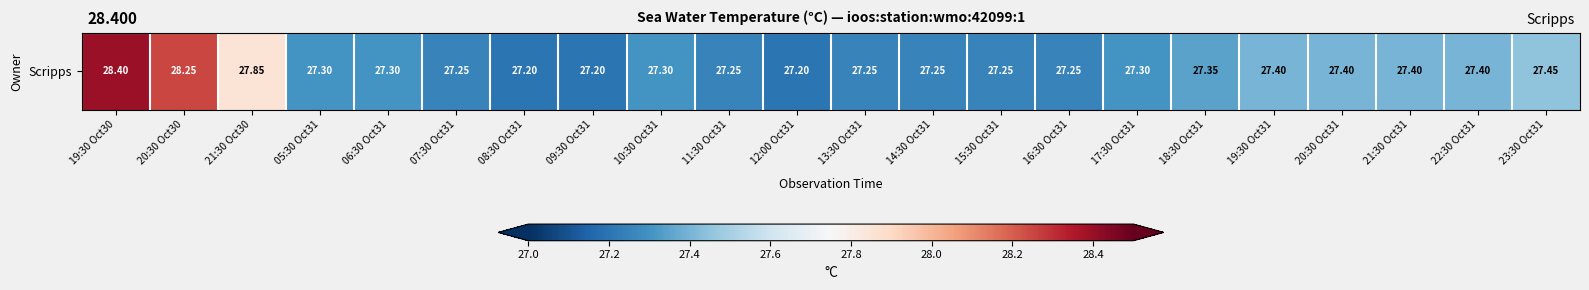

What is the smallest value displayed?

27.2